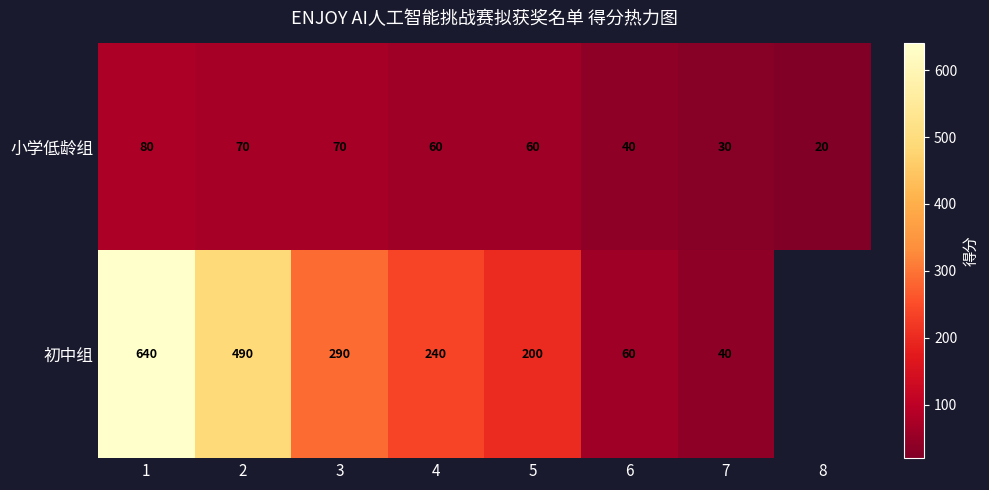

The 小学低龄组 series shows 26.6 at 4. True or false?

False